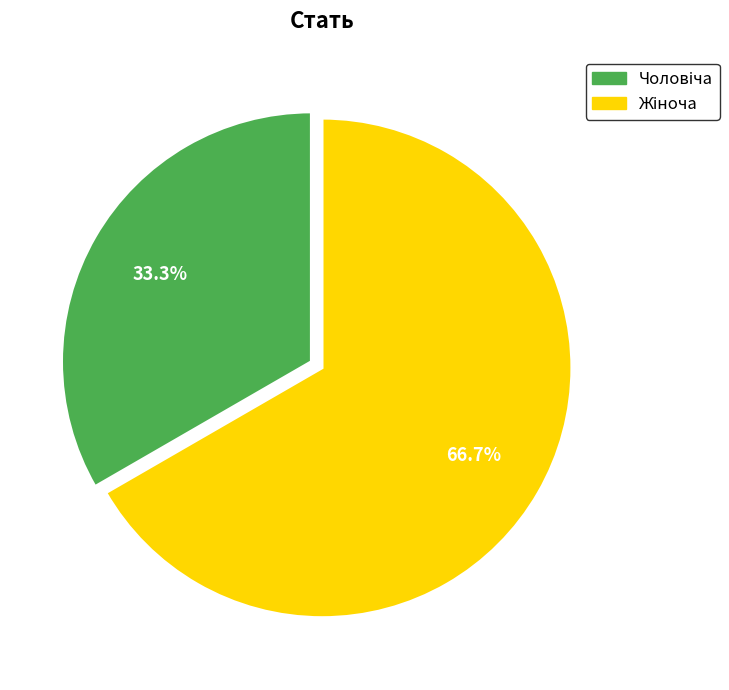

Does any single category account for the majority?

Yes